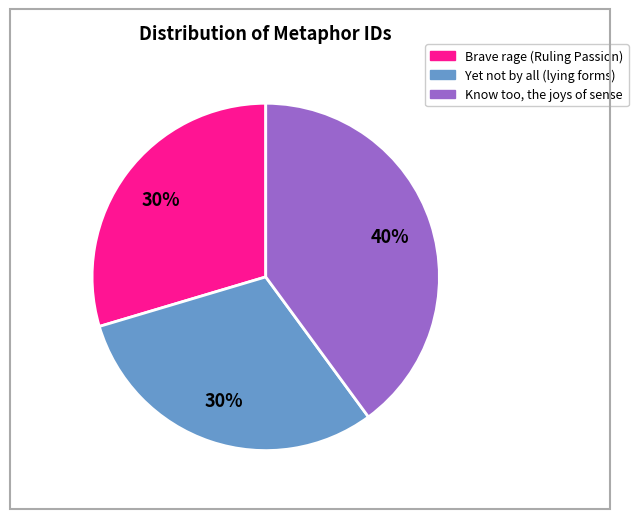

To the nearest percent, what is the difference between the largest and smallest slice percentages?

10%